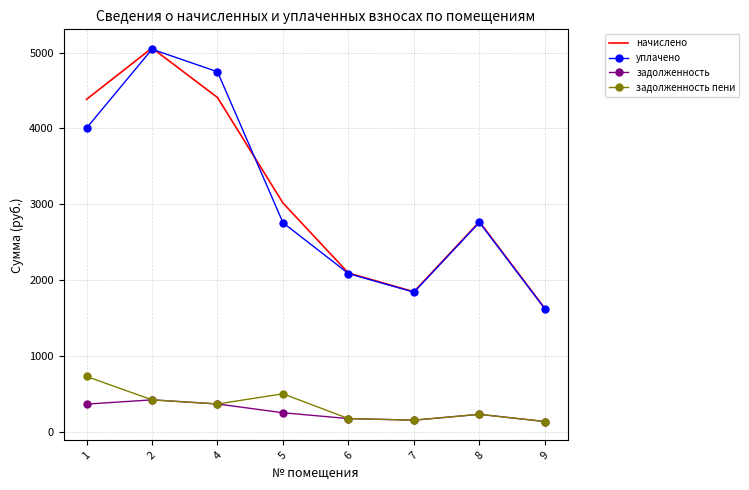

Is the value of начислено at 8 greater than the value of задолженность пени at 9?

Yes